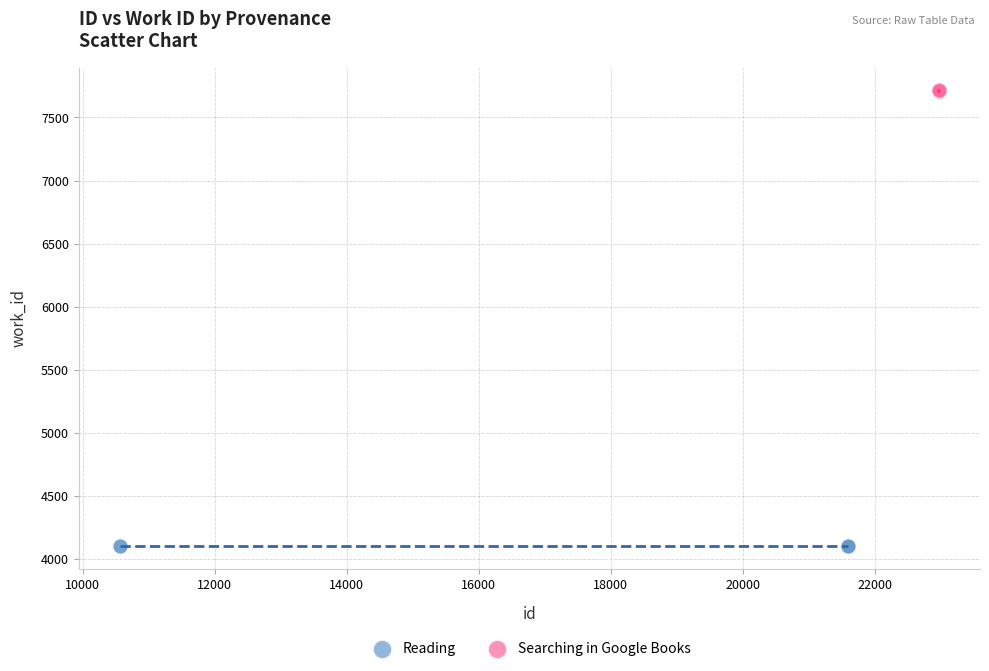

Which series contains the highest Y value?

Searching in Google Books